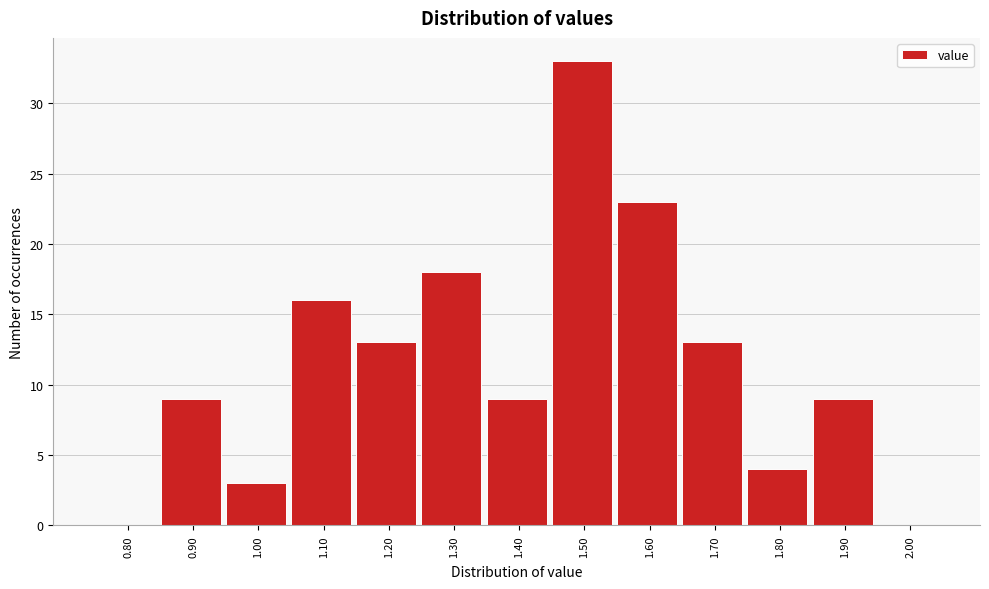

Reading left to right, list all the values displayed in this chart.

0.80=0	0.90=9	1.00=3	1.10=16	1.20=13	1.30=18	1.40=9	1.50=33	1.60=23	1.70=13	1.80=4	1.90=9	2.00=0